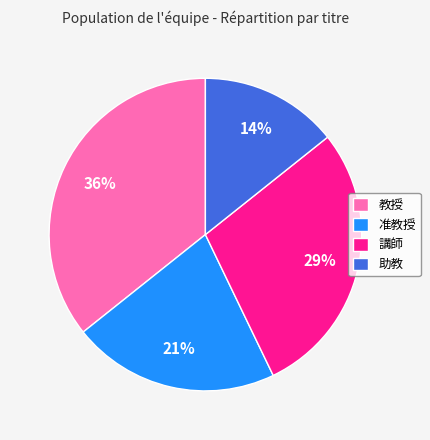

Which category has the biggest portion of the pie?

教授